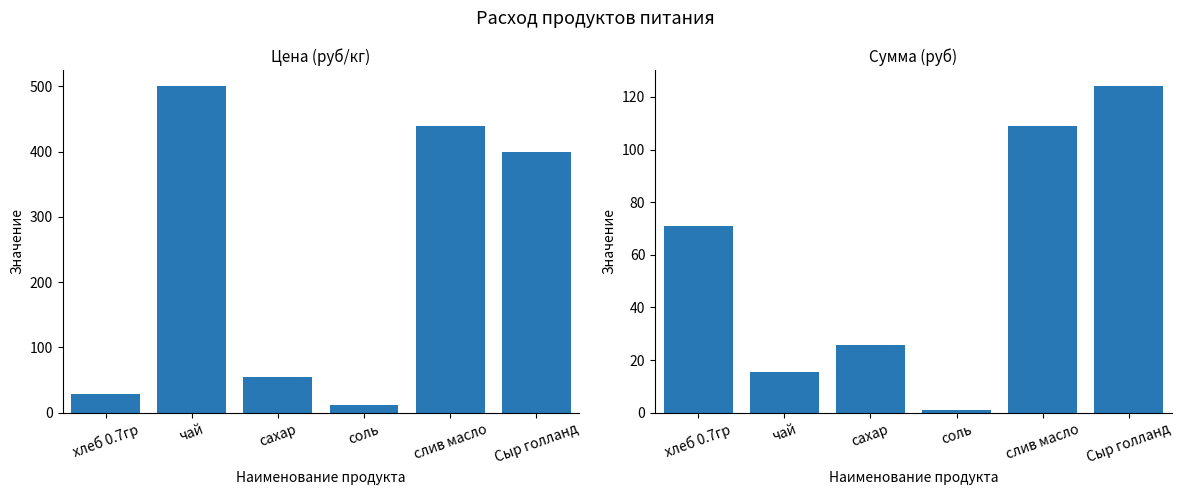

Which category has the lowest value across all series?

соль